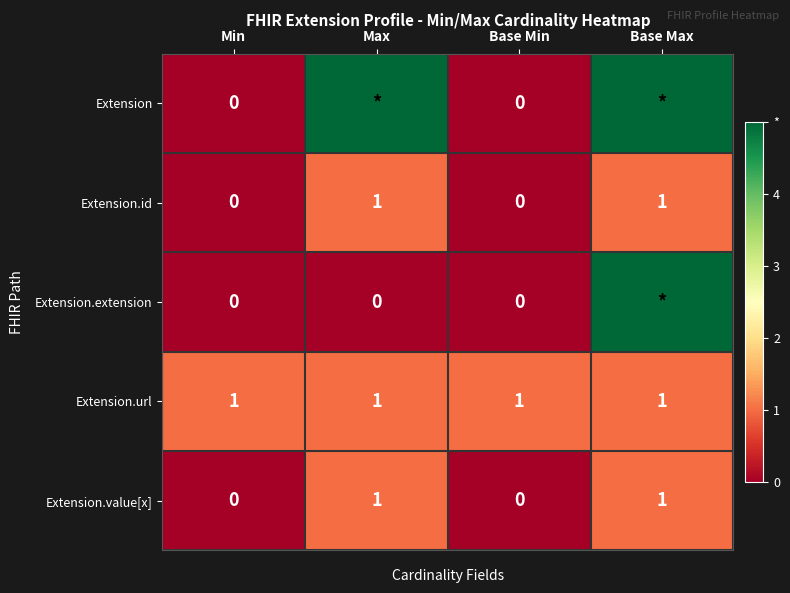

The Extension.url series shows 1 at Base Min. True or false?

True